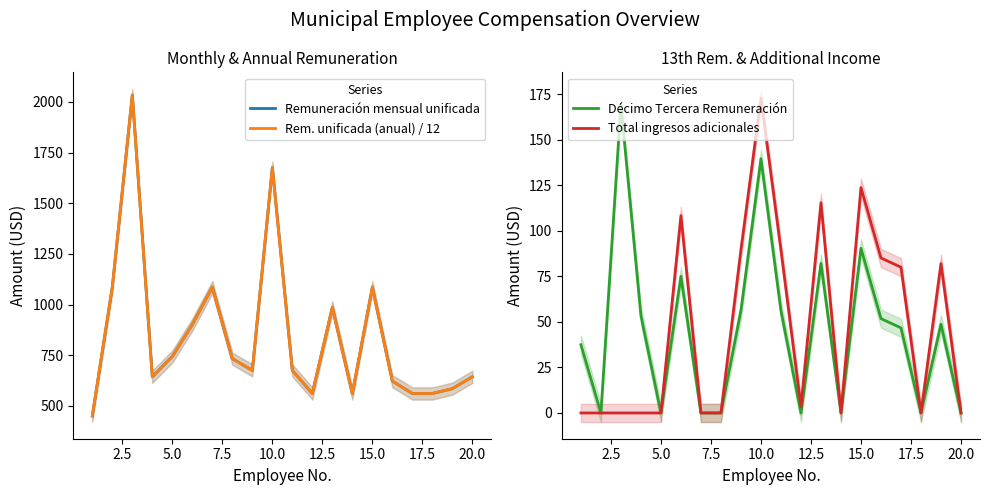

What is the maximum value for Décimo Tercera Remuneración?

169.5